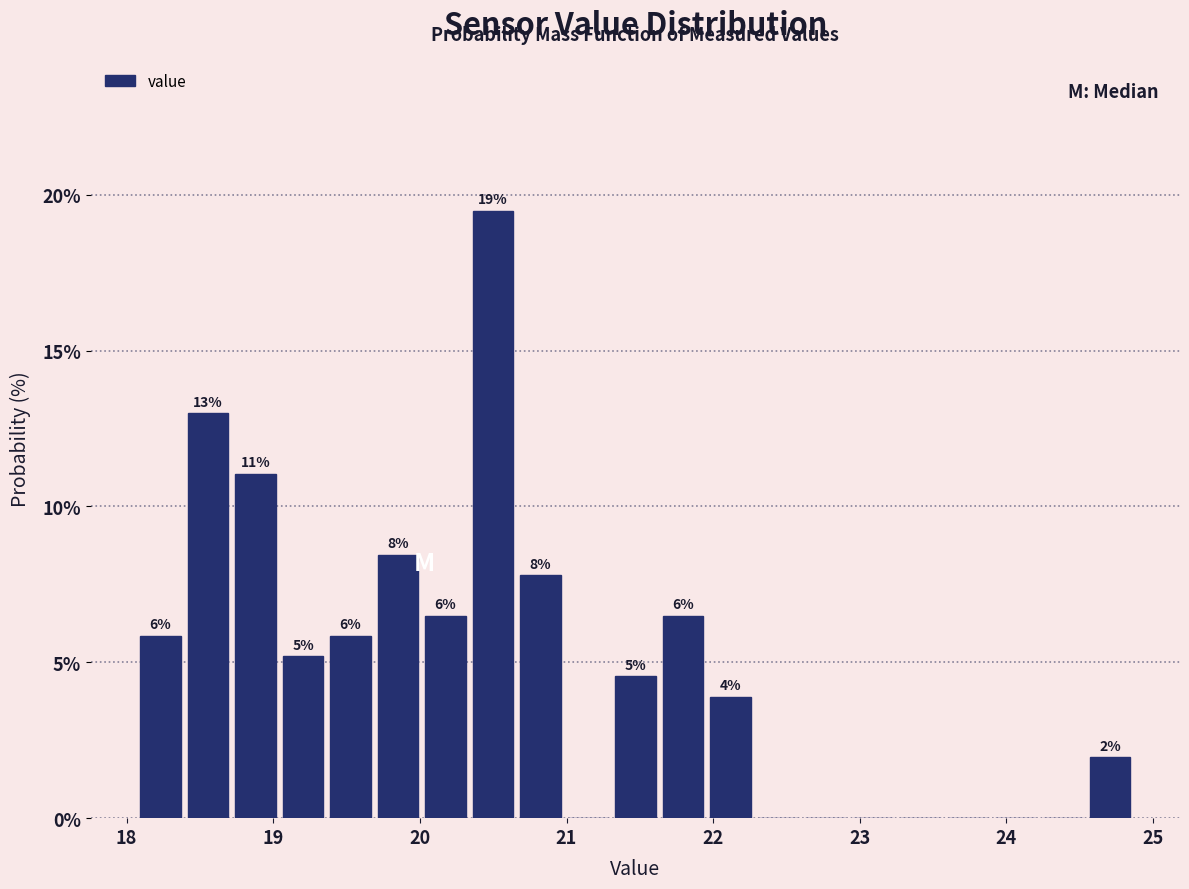

Read against the x-axis, roughly where is the centre of the tallest bar?

20.5